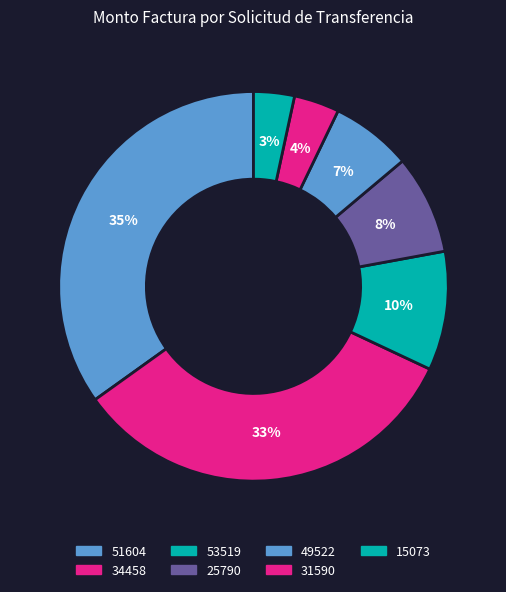

Is there any slice that represents more than half of the pie?

No